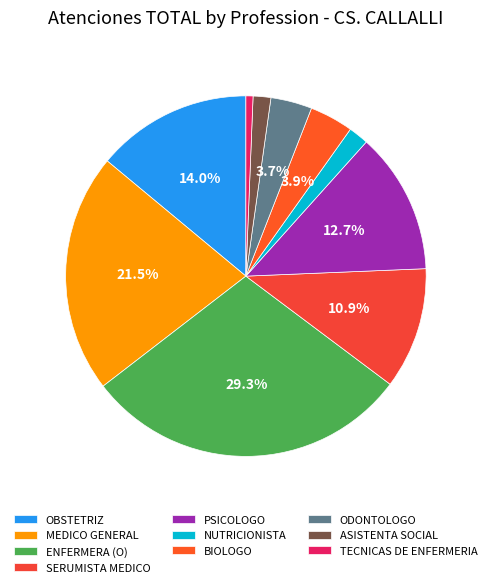

How many segments does this pie chart have?

10